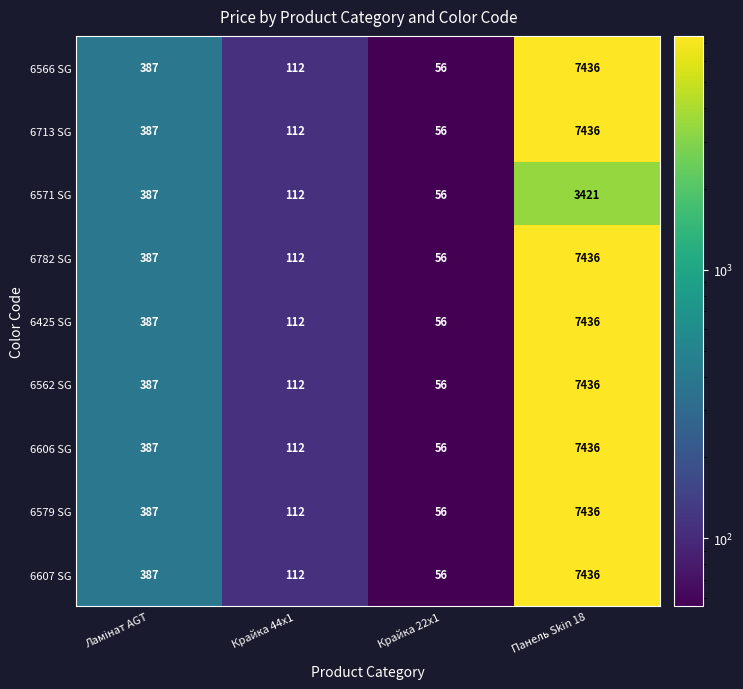

What is the sum of all 6566 SG values?

7991